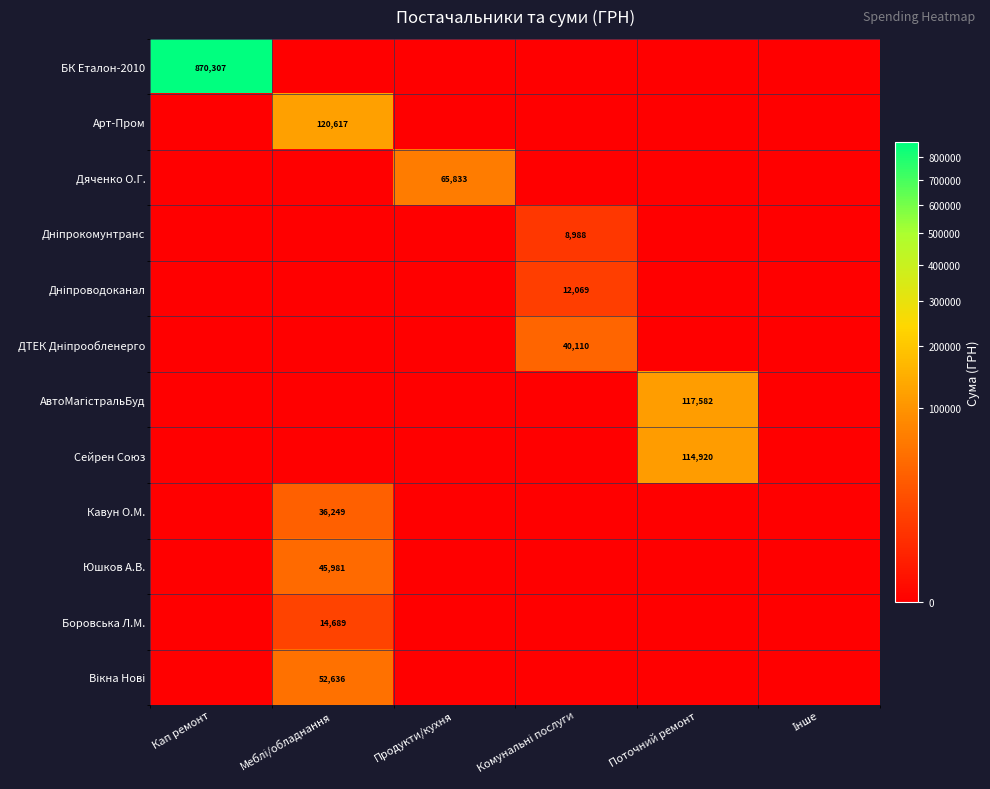

The Сейрен Союз series shows 59592 at Поточний ремонт. True or false?

False